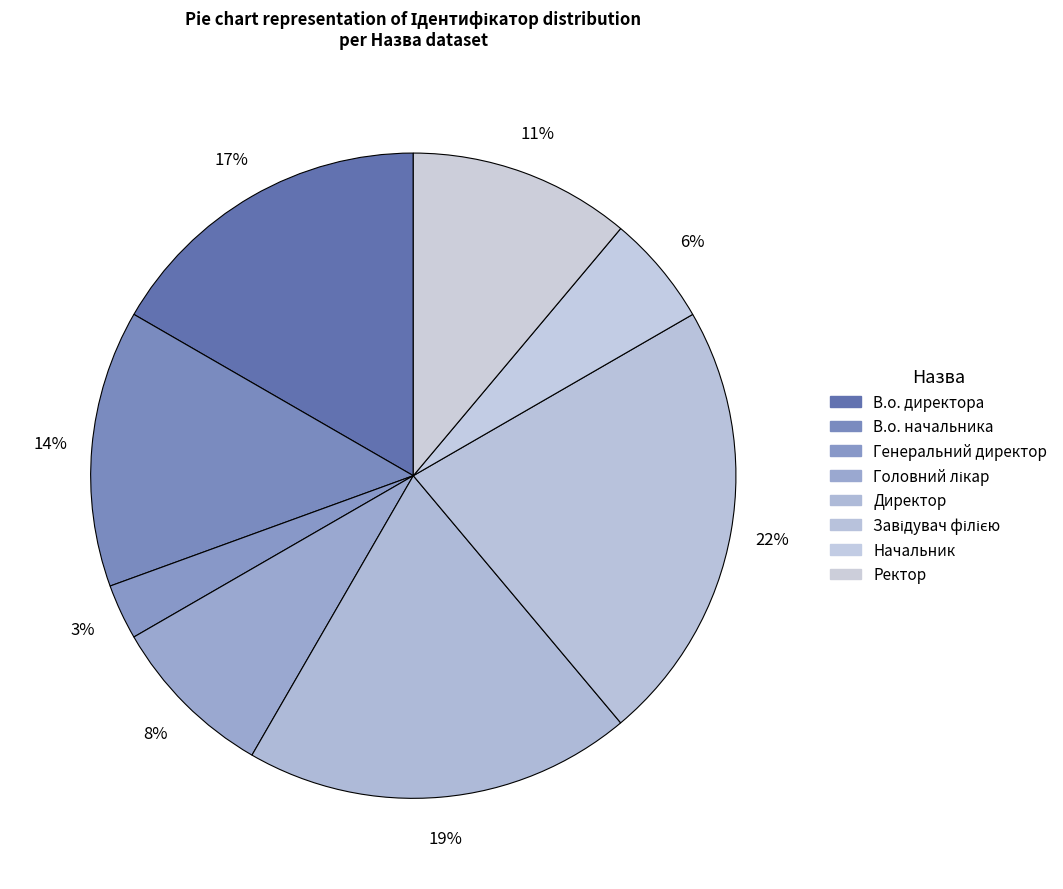

To the nearest percent, what is the difference between the В.о. начальника and Генеральний директор slice percentages?

11%